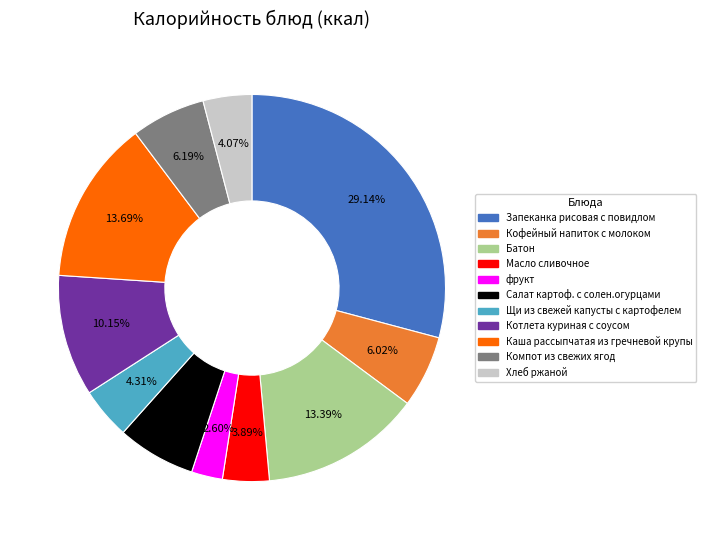

True or false: Масло сливочное accounts for 4% of the total.

True